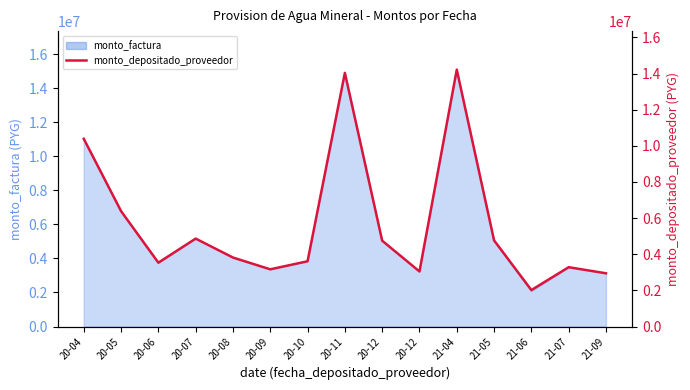

What is the smallest value displayed?

2018132